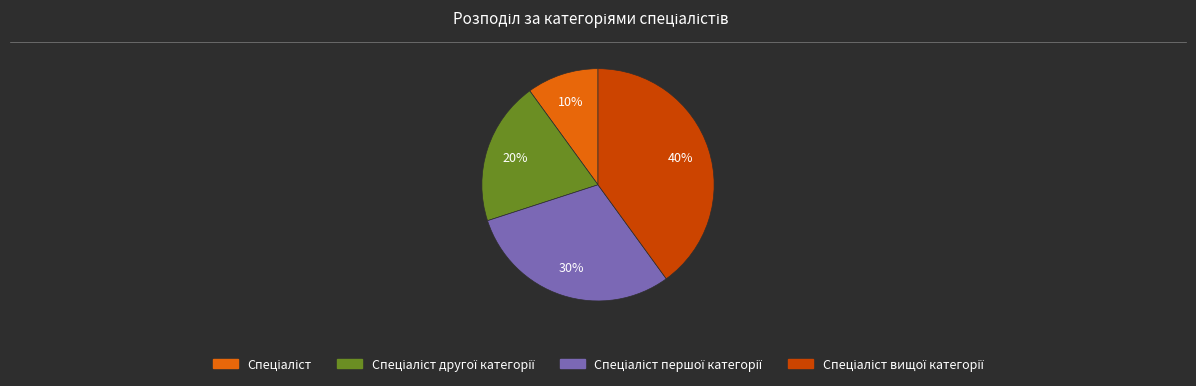

Does any single category account for the majority?

No